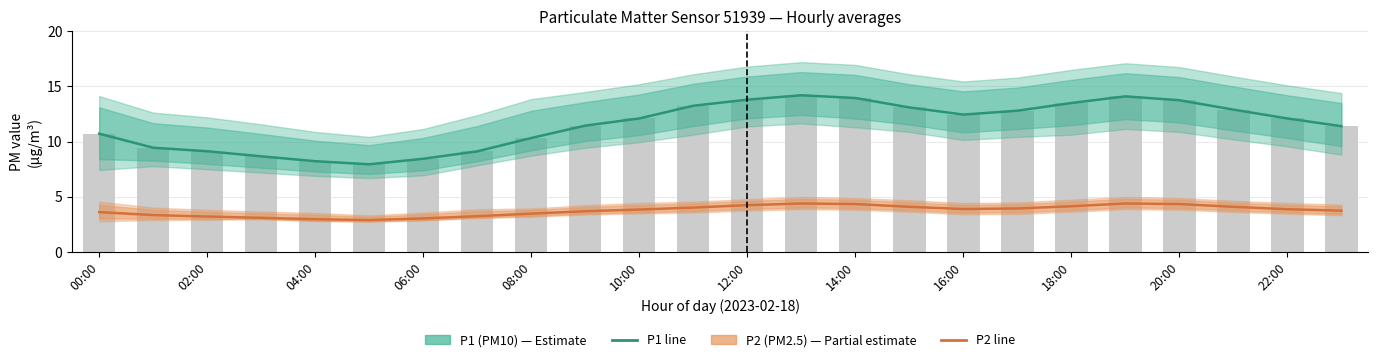

What is the label of the 1st bar from the right?

23